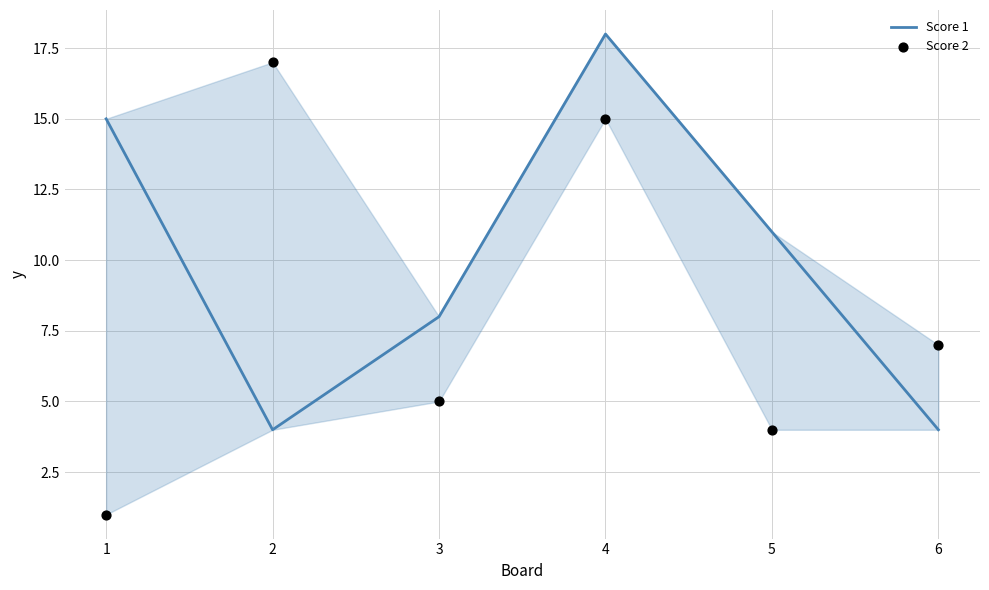

Which series has the largest total across all categories?

Score 1